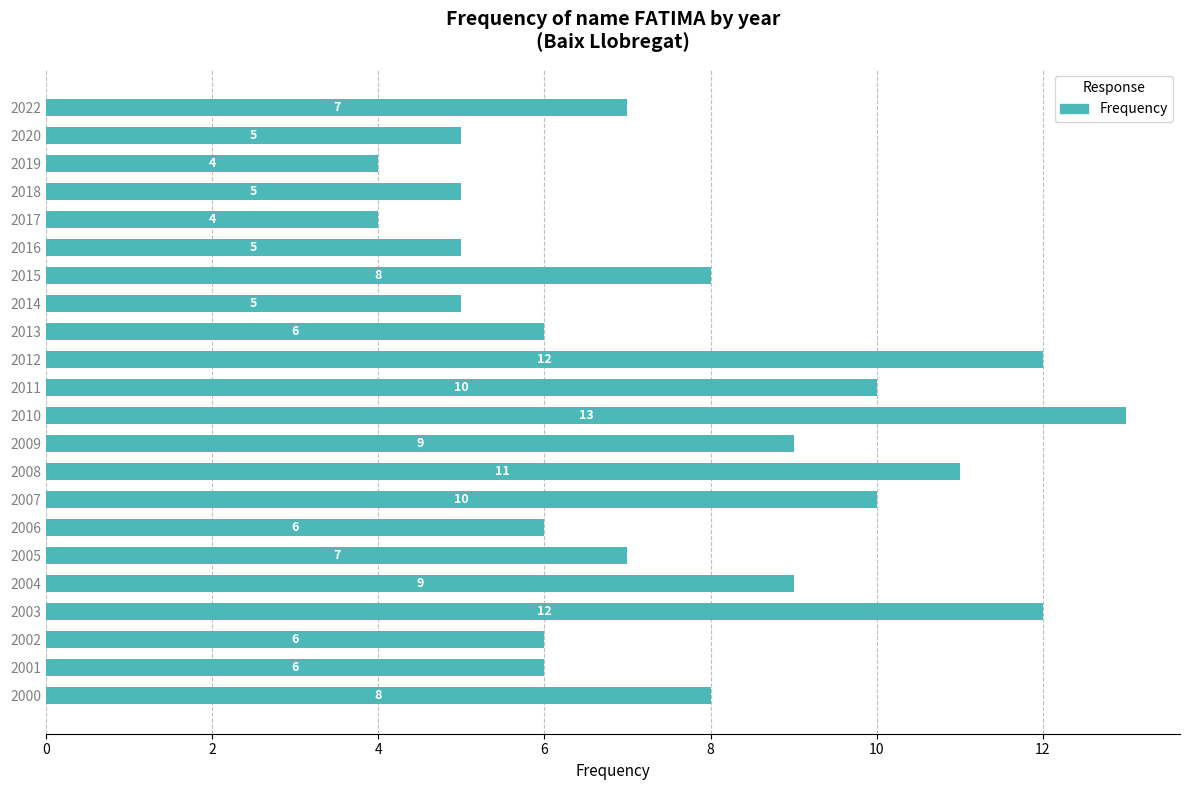

Count the values in the range 5 to 10.

16